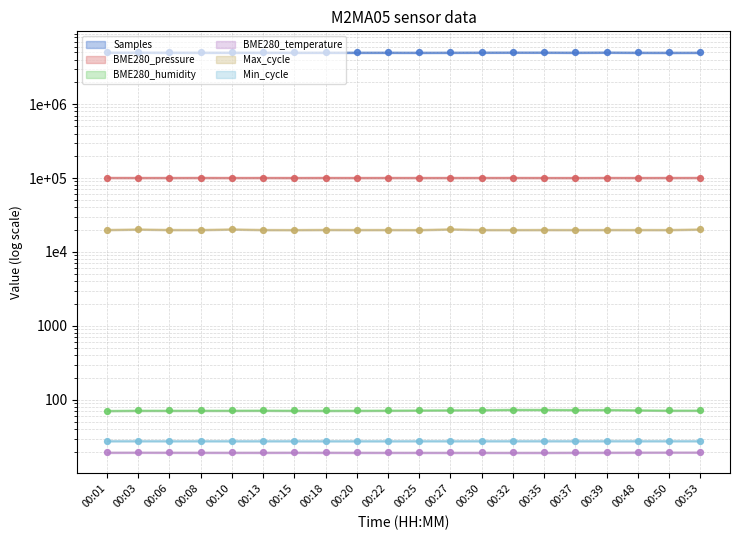

Which series reaches the minimum Y coordinate?

BME280_temperature